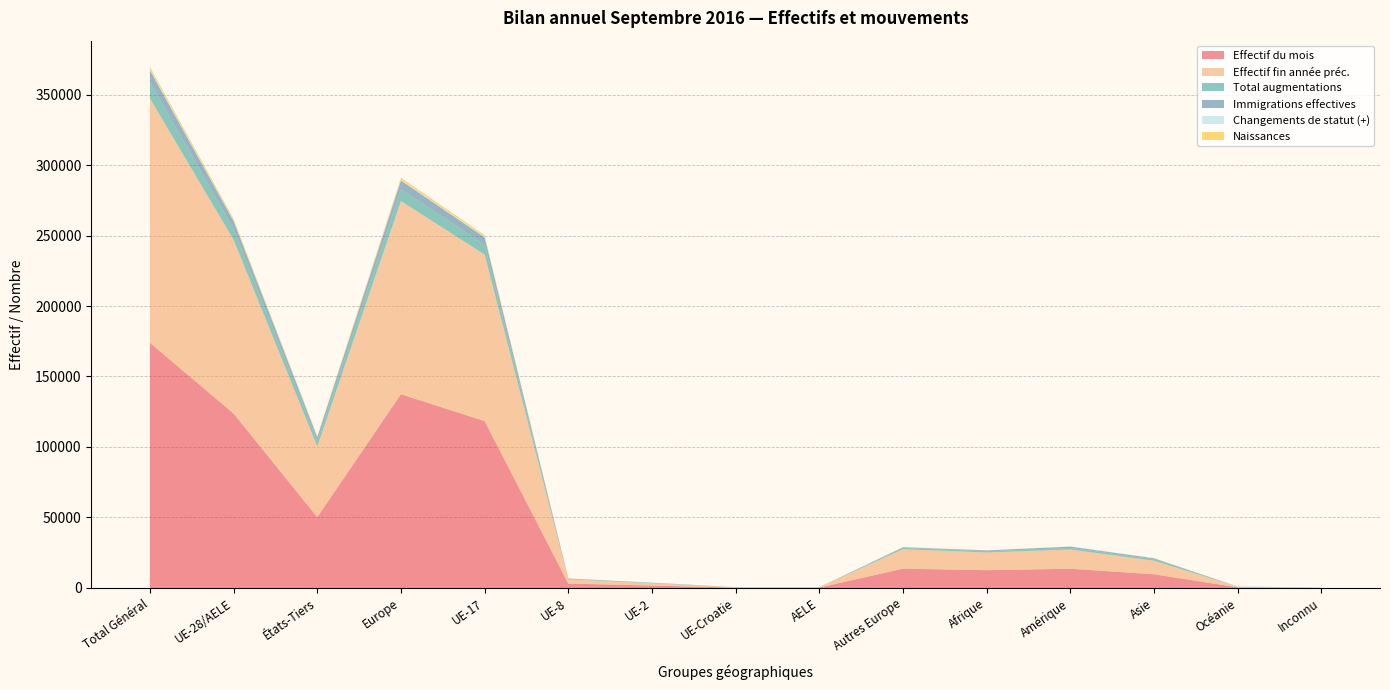

Reading left to right, extract all data points from this chart.

Effectif du mois: 173911	123699	50212	137410	118362	3108	1708	264	257	13711	12616	13637	9688	433	127
Effectif fin année préc.: 173403	123274	50129	137045	118105	3013	1630	265	261	13771	12560	13650	9631	422	95
Total augmentations: 11659	7624	4035	8467	7037	323	231	16	17	843	935	1129	1026	64	38
Immigrations effectives: 8279	5603	2676	6118	5170	227	180	12	14	515	516	909	682	53	1
Changements de statut (+): 914	596	318	687	538	37	19	1	1	91	45	63	118	1	0
Naissances: 1560	1117	443	1271	1045	48	21	1	2	154	150	64	68	4	3